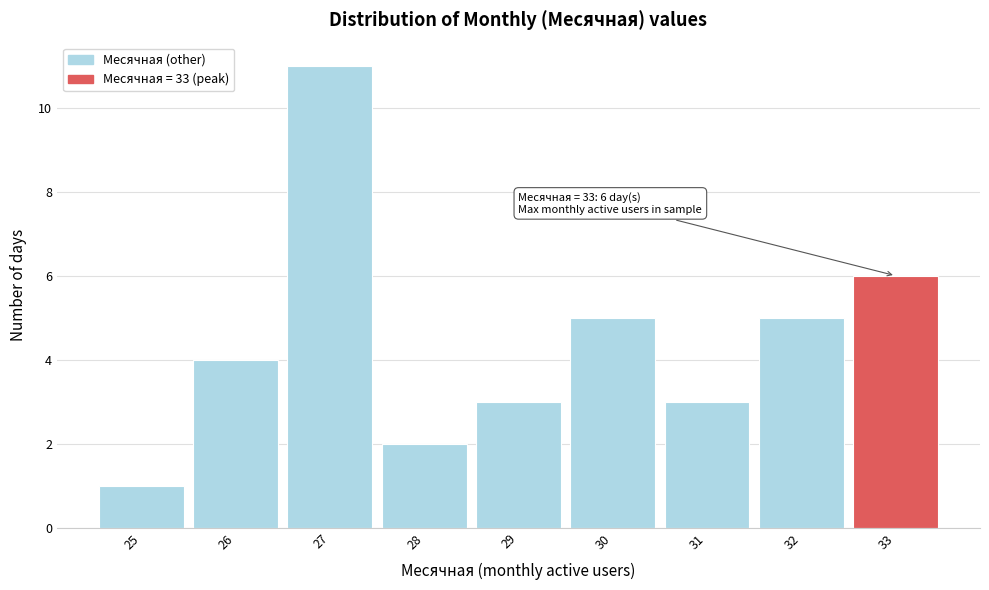

Which range on the x-axis has the tallest bar?

26.5 to 27.5